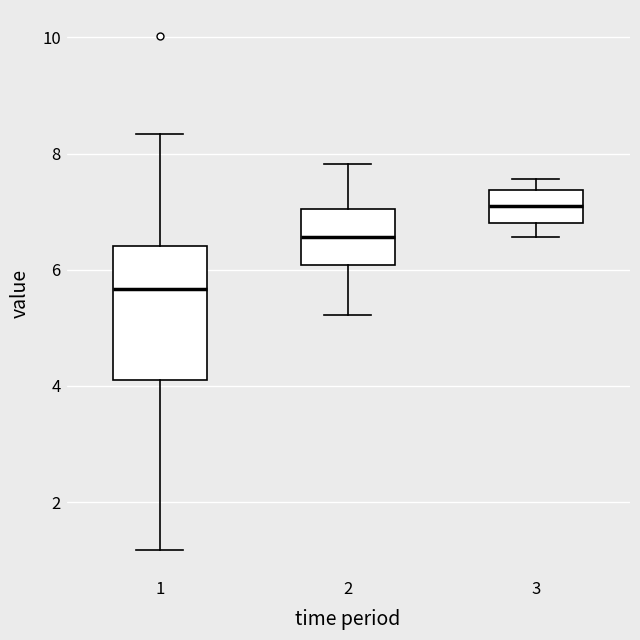

Where does the upper whisker of the box at x = 1 end on the y-axis? The values are not printed on the chart, so give them approximately, as read against the axis.

8.4